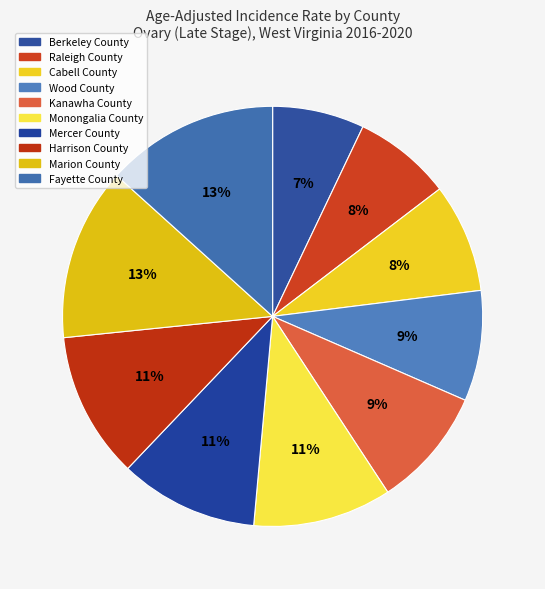

True or false: Raleigh County accounts for 1% of the total.

False